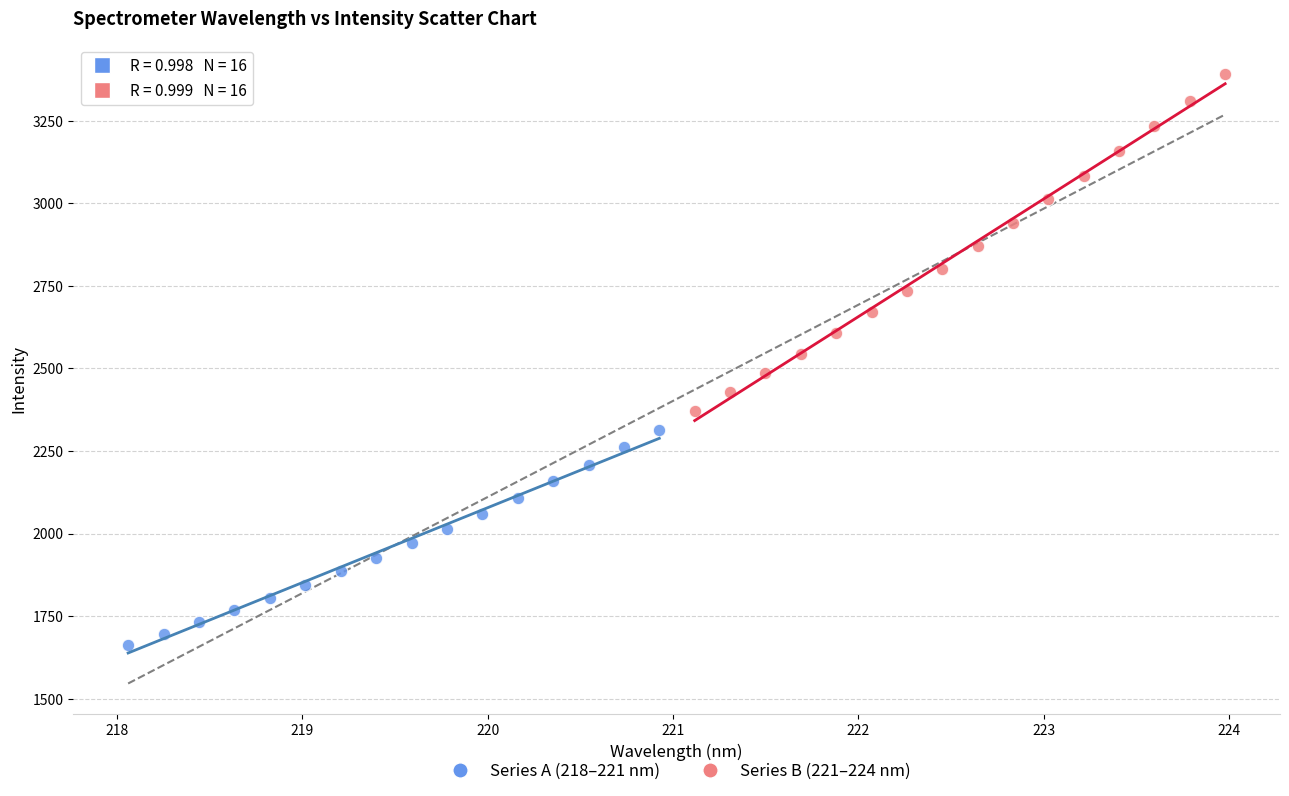

What are all the series names shown in the legend?

Series A (218–221 nm), Series B (221–224 nm)